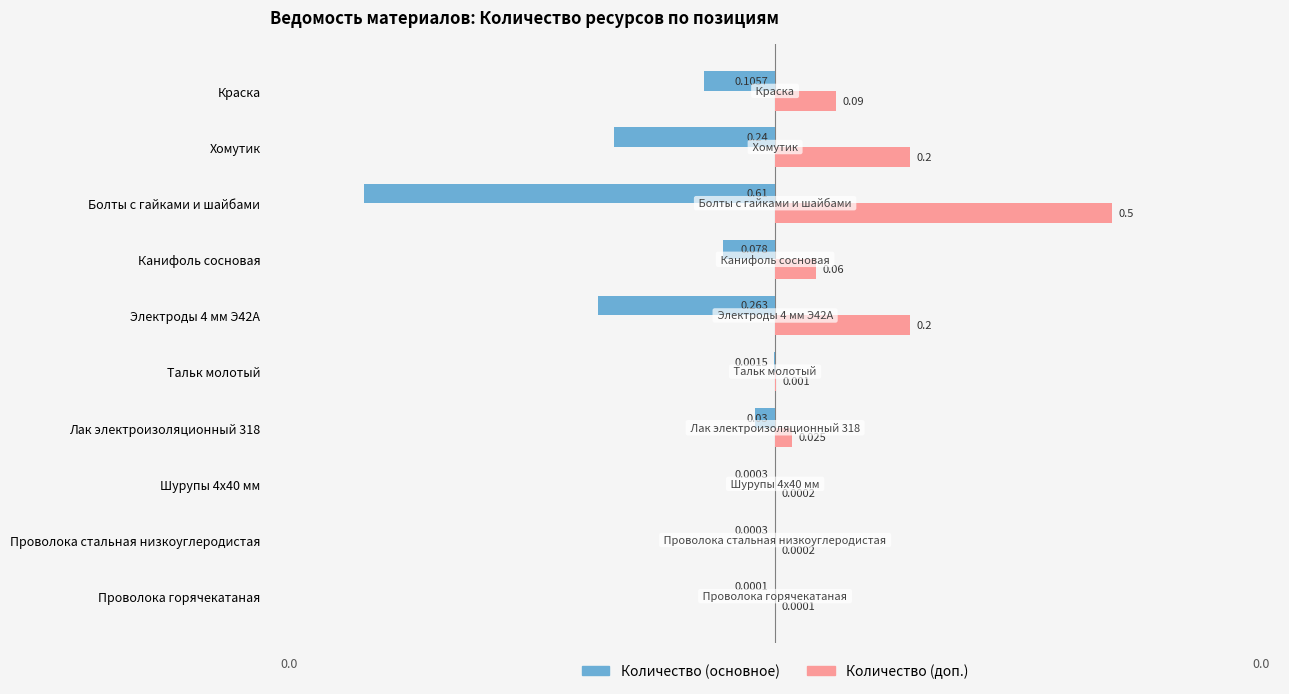

At which label is Количество (основное) closest to 0?

Проволока горячекатаная